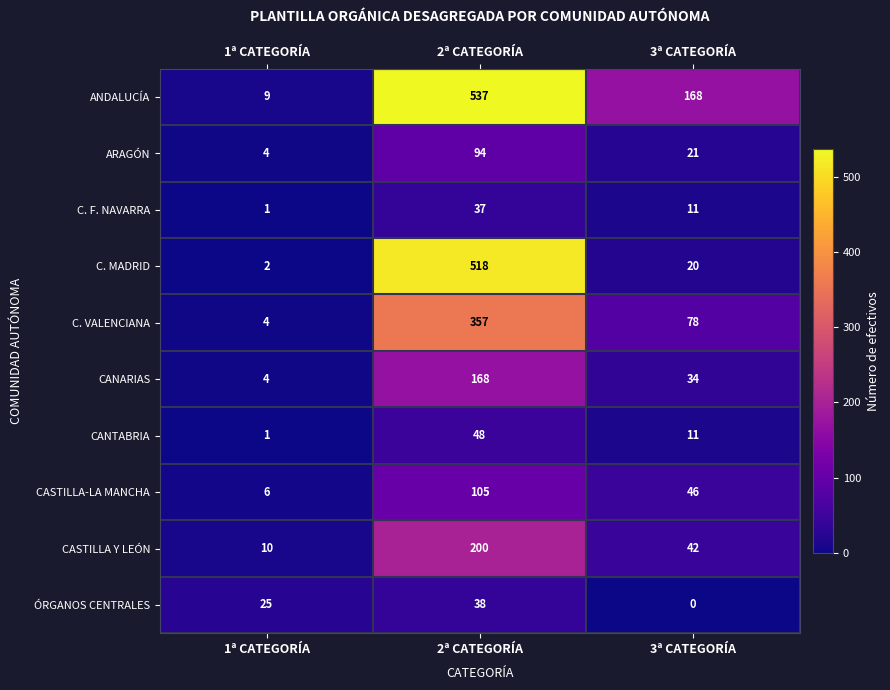

How many categories are shown in the chart?

3